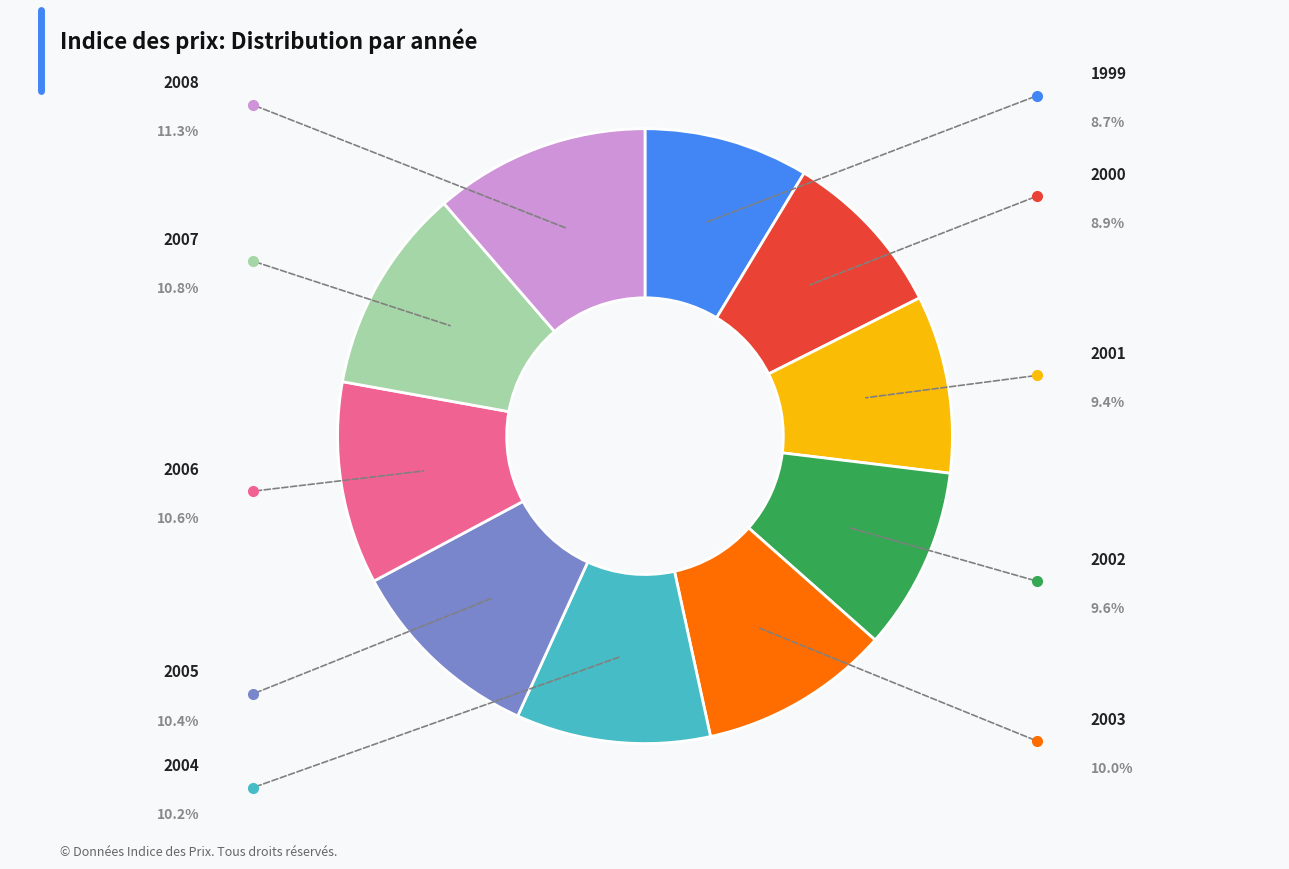

Is there any slice that represents more than half of the pie?

No